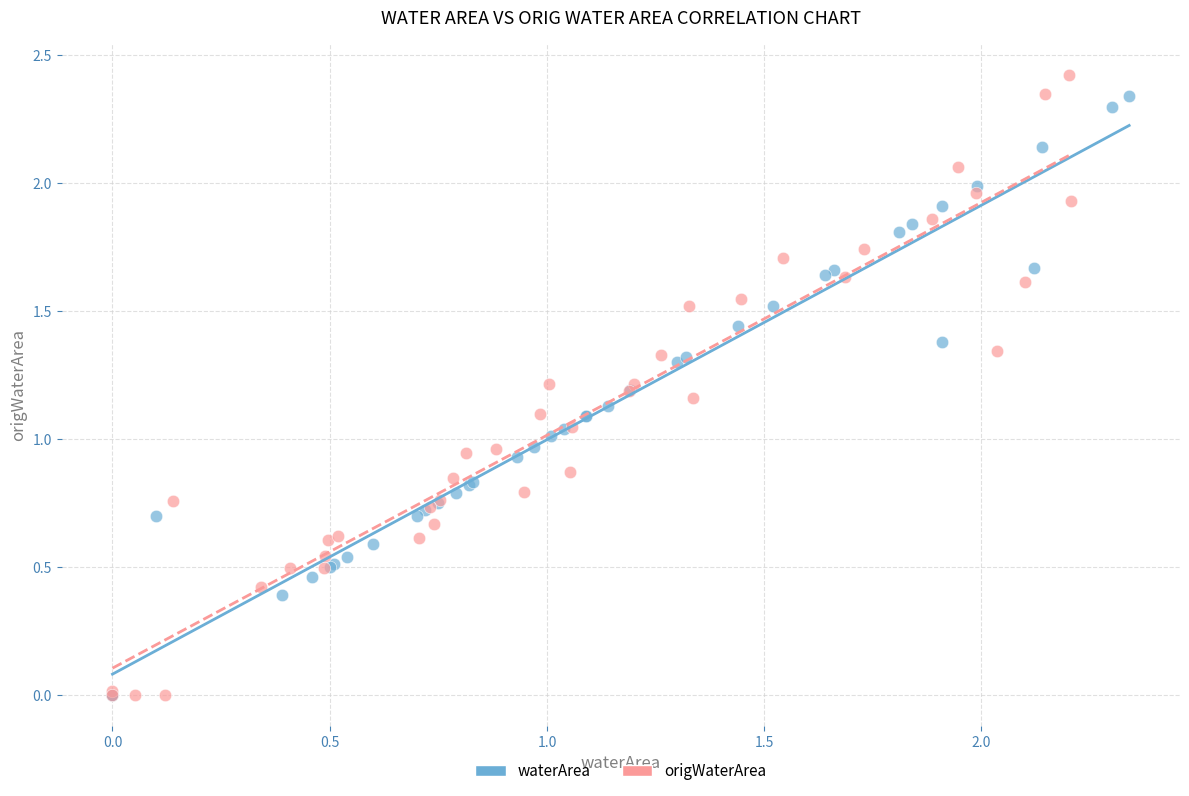

Which series has the largest Y range (max minus min)?

origWaterArea